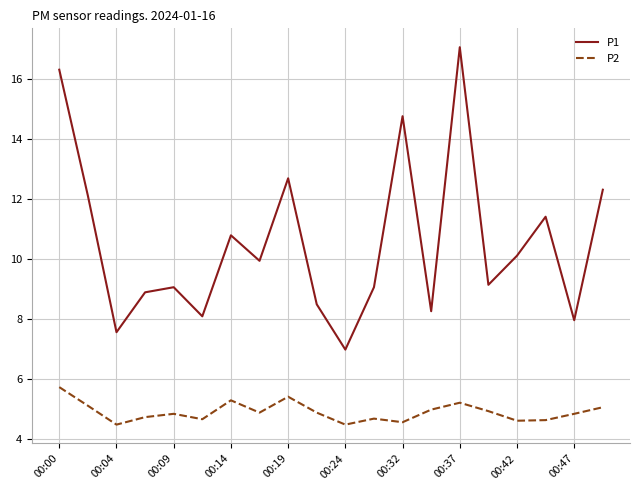

Which series has the largest total across all categories?

P1